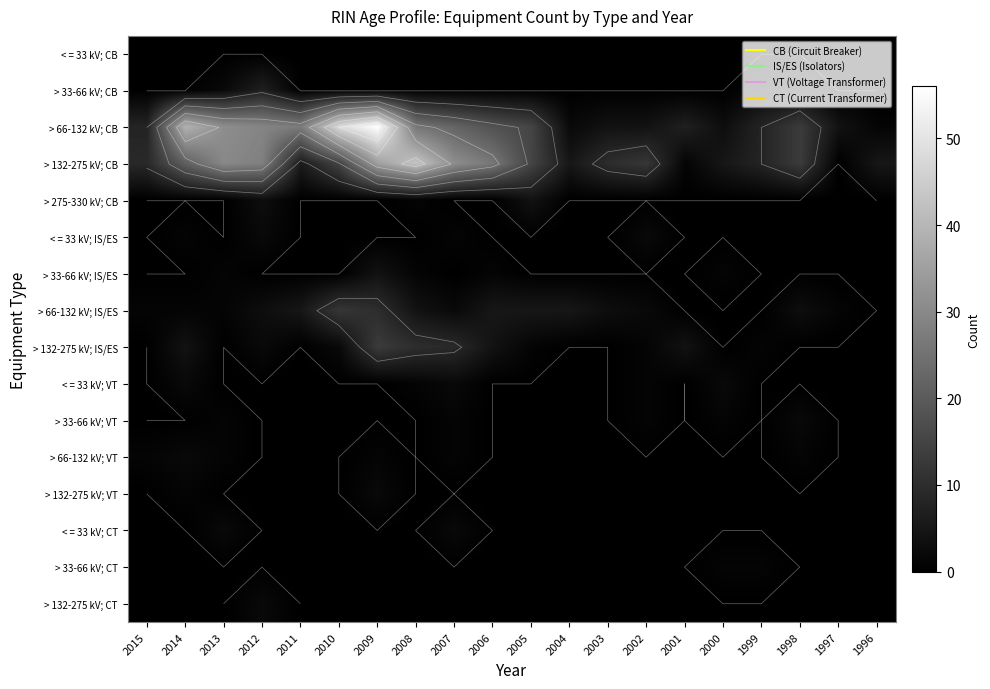

Which category has the highest value in the > 33-66 kV; CT series?

2000